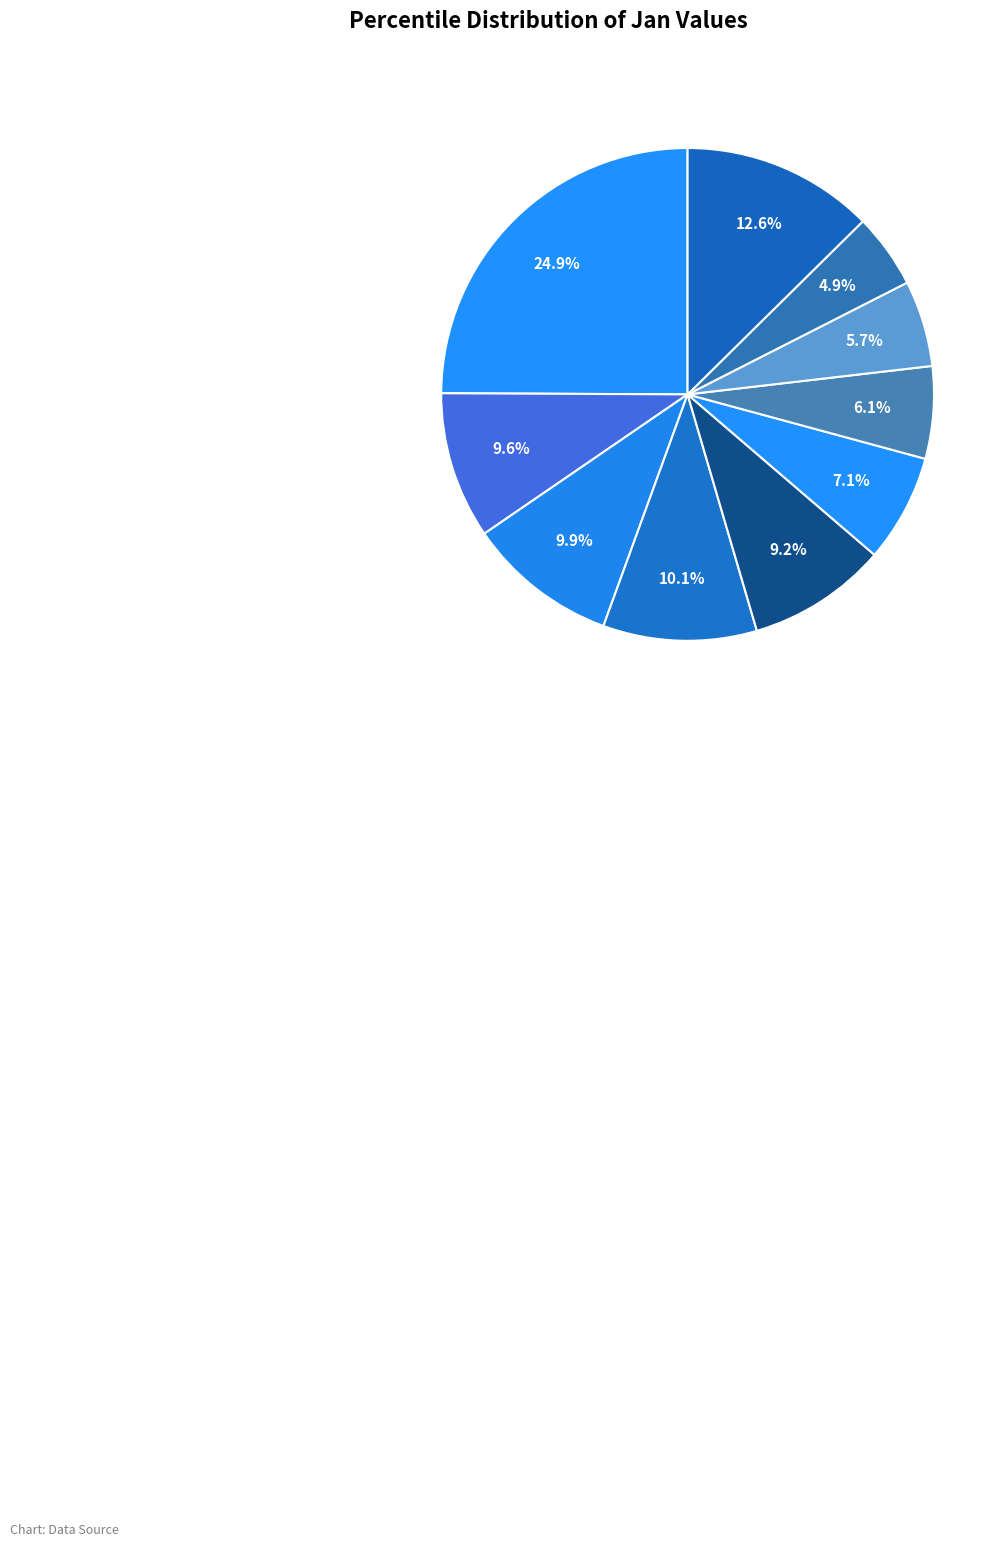

What is the largest slice in the pie chart?

pct05